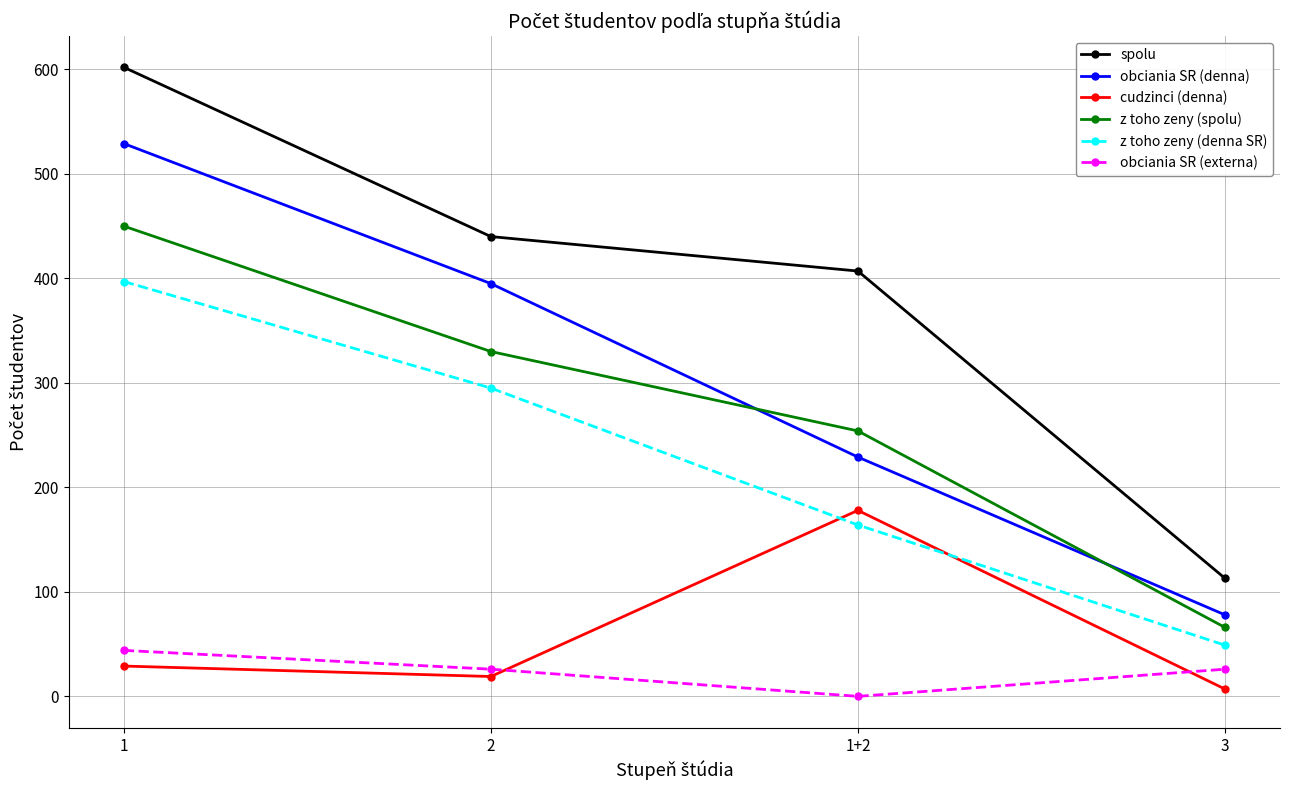

True or false: spolu has more than 1 points higher than both neighbors.

False